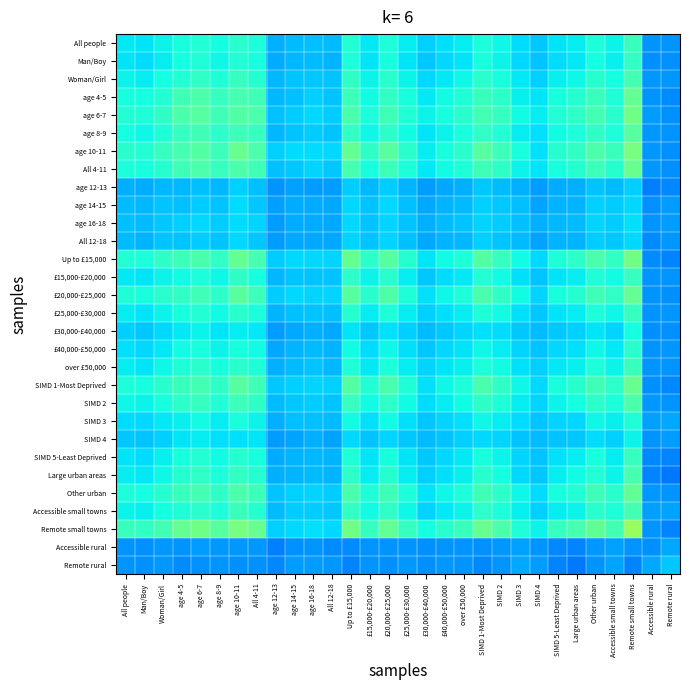

List the series in order of their peak value, highest first.

Remote small towns, age 10-11, Up to £15,000, age 6-7, SIMD 1-Most Deprived, All 4-11, £20,000-£25,000, age 4-5, Other urban, age 8-9, SIMD 2, Large urban areas, Woman/Girl, Accessible small towns, over £50,000, All people, £25,000-£30,000, £15,000-£20,000, SIMD 5-Least Deprived, Man/Boy, £40,000-£50,000, SIMD 3, £30,000-£40,000, SIMD 4, age 16-18, age 14-15, All 12-18, age 12-13, Remote rural, Accessible rural